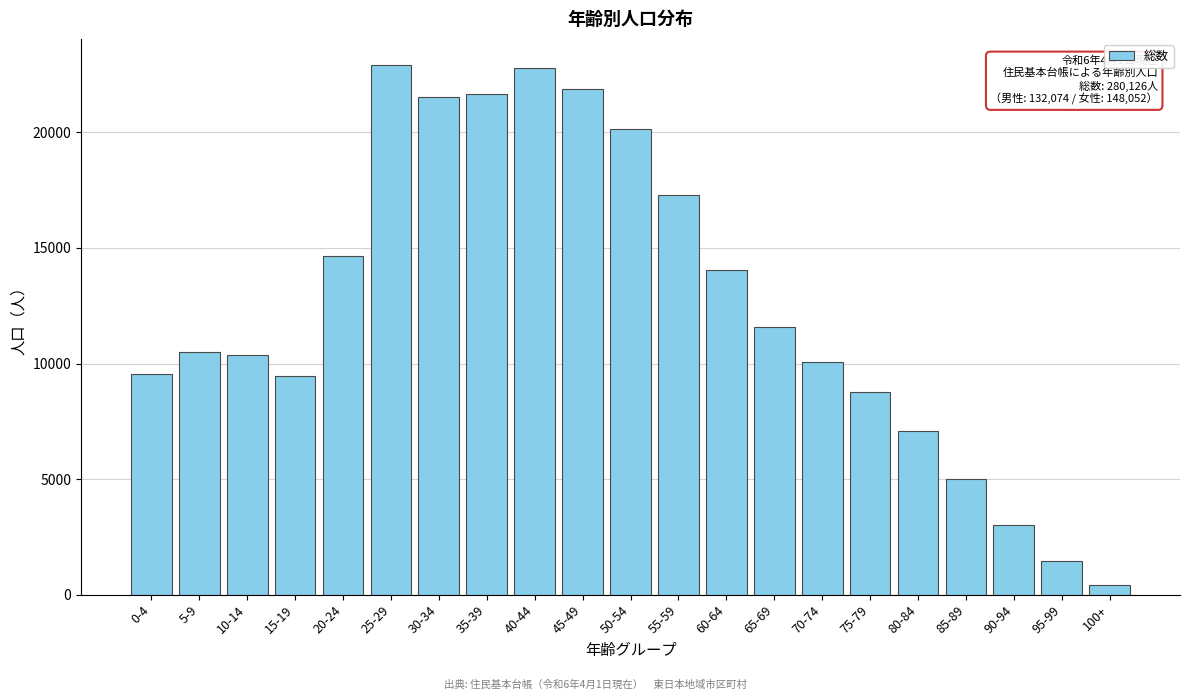

Reading right to left, transcribe all the data shown in this chart.

100+=432	95-99=1434	90-94=2994	85-89=5002	80-84=7086	75-79=8787	70-74=10076	65-69=11585	60-64=14046	55-59=17291	50-54=20164	45-49=21877	40-44=22768	35-39=21648	30-34=21525	25-29=22901	20-24=14660	15-19=9445	10-14=10360	5-9=10479	0-4=9566